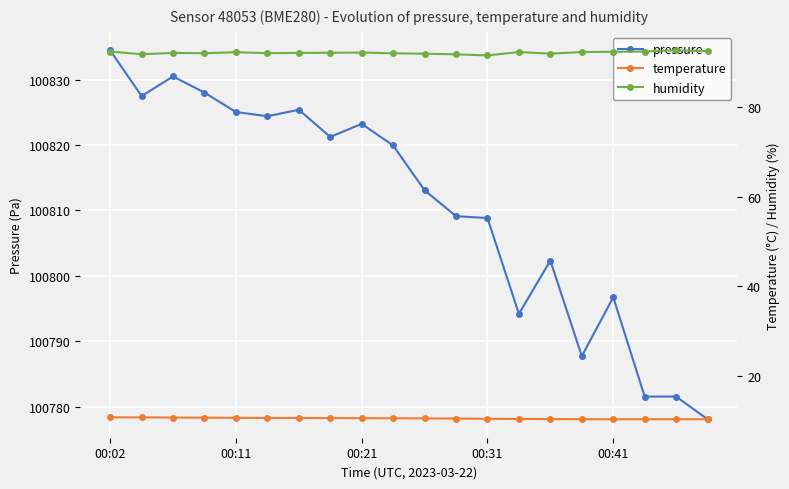

At which label does humidity first exceed 92?

00:02